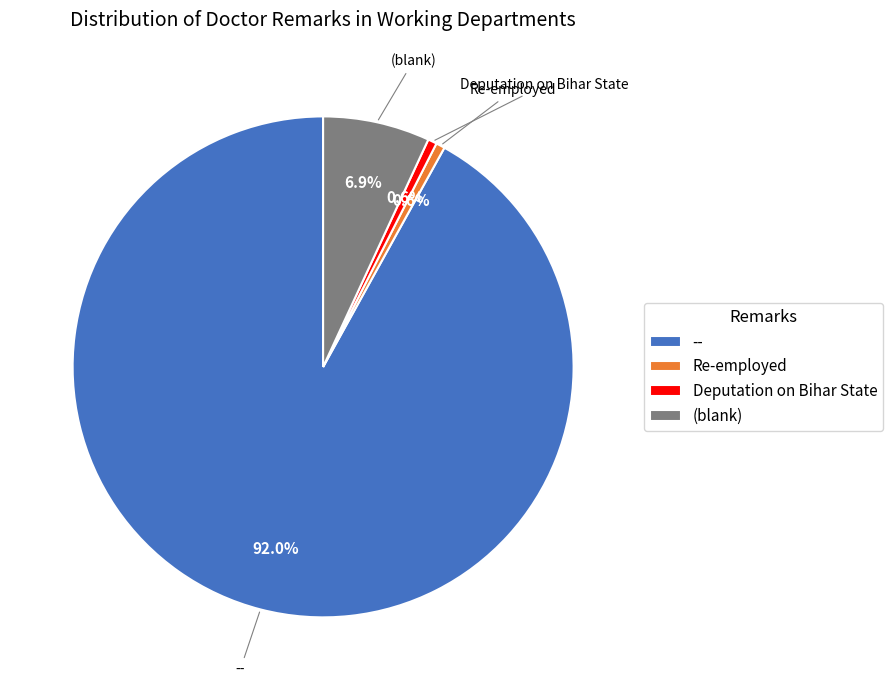

Which category has the biggest portion of the pie?

--